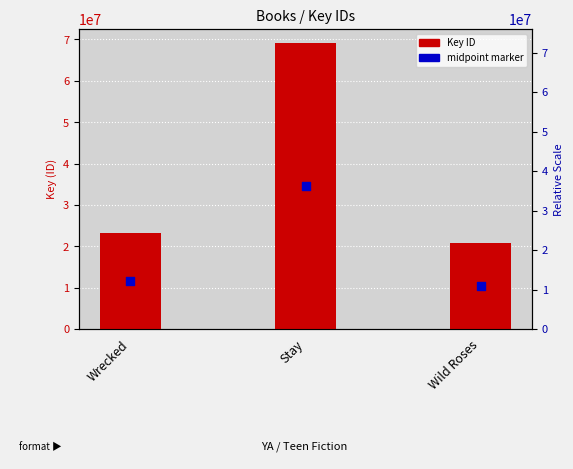

Which series reaches the minimum Y coordinate?

Marker (midpoint)